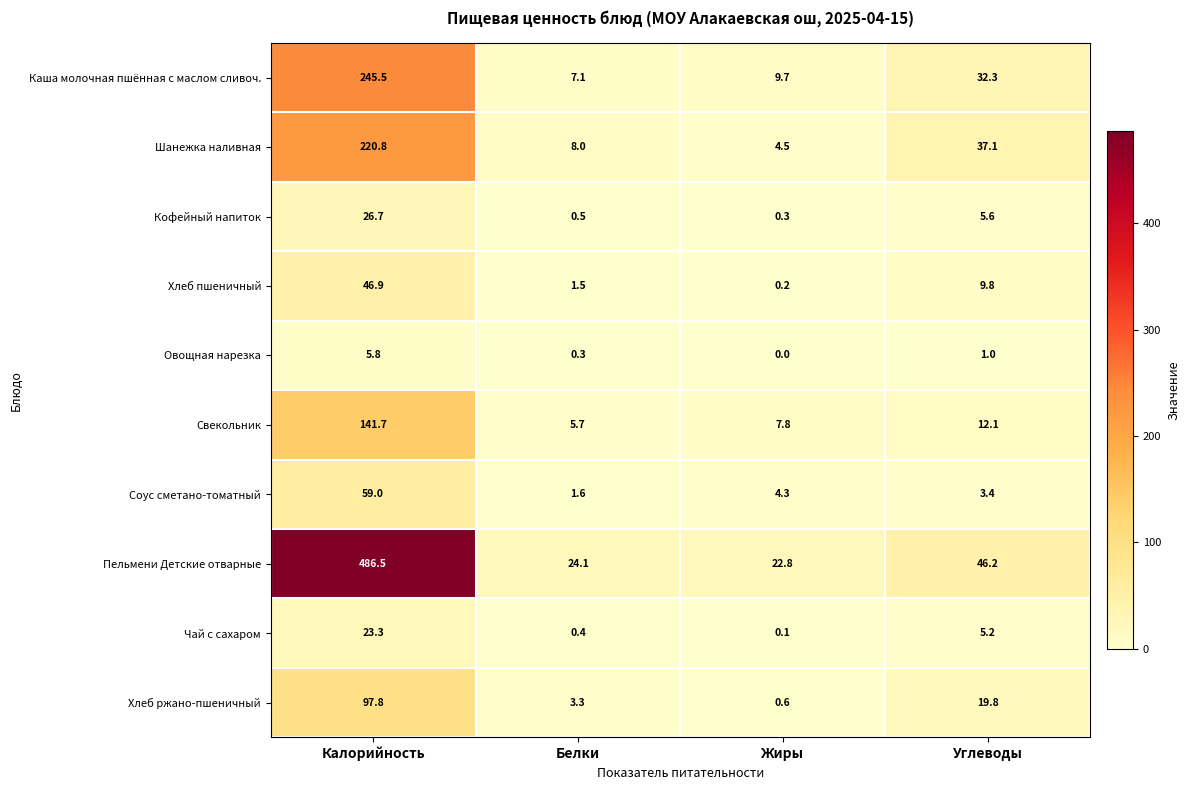

The value of Каша молочная пшённая с маслом сливоч. at Калорийность is 417.5. True or false?

False